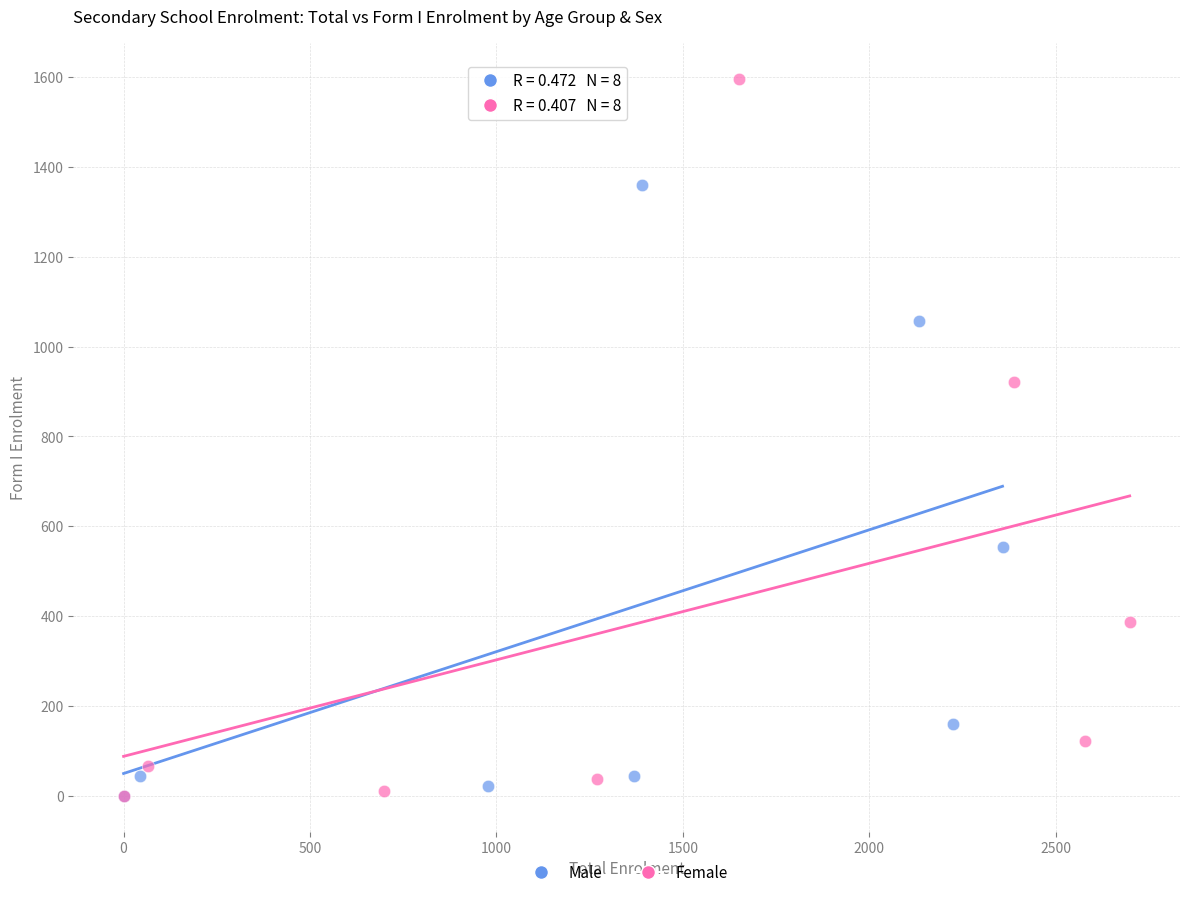

Which series has the largest Y range (max minus min)?

Female